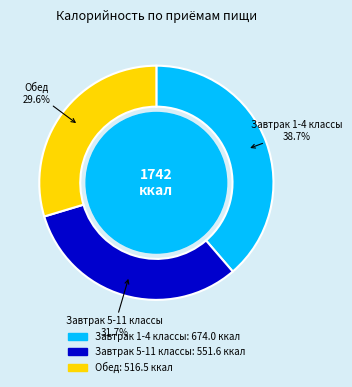

To the nearest percent, what is the difference between the largest and smallest slice percentages?

9%